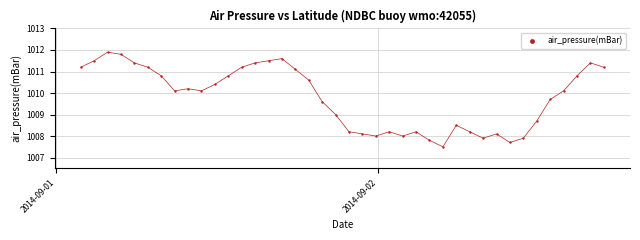

What is the range of Y values (max minus min)?

4.4